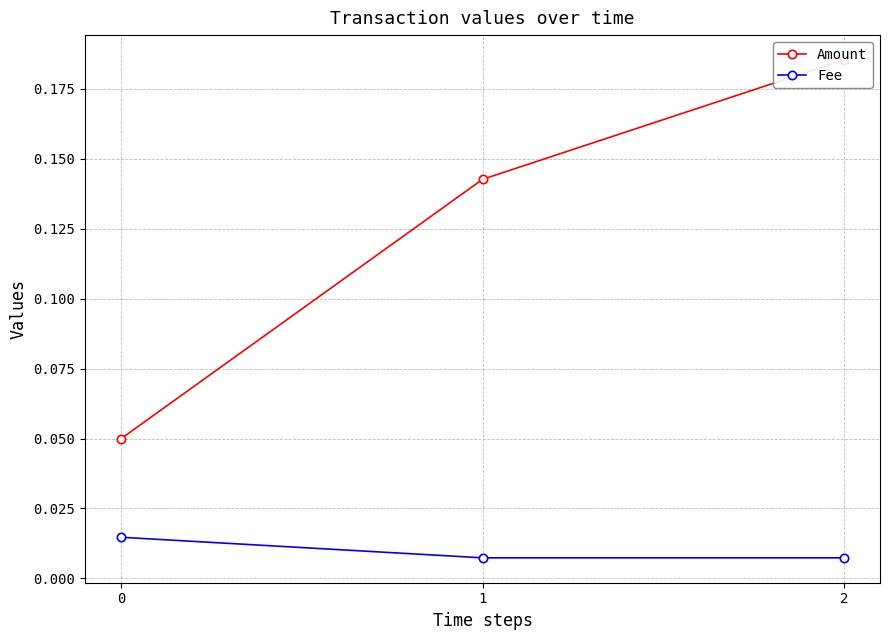

True or false: Fee has a value of 0.0 at 0.

False